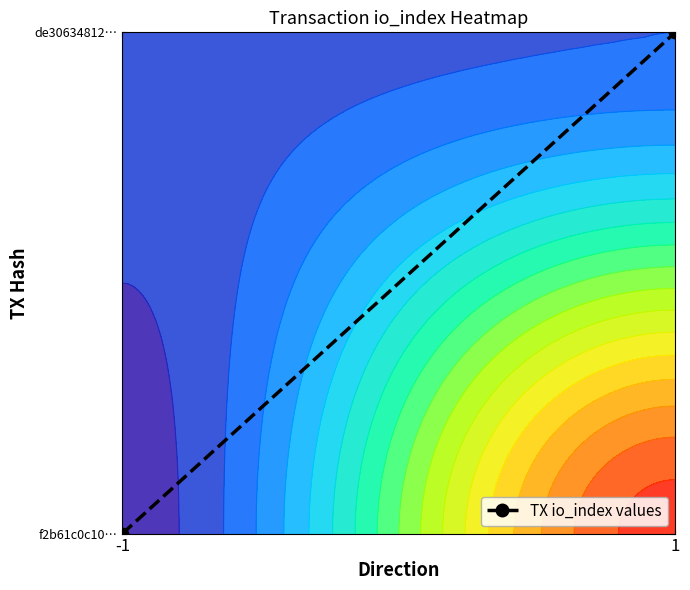

How many categories are shown in the chart?

2